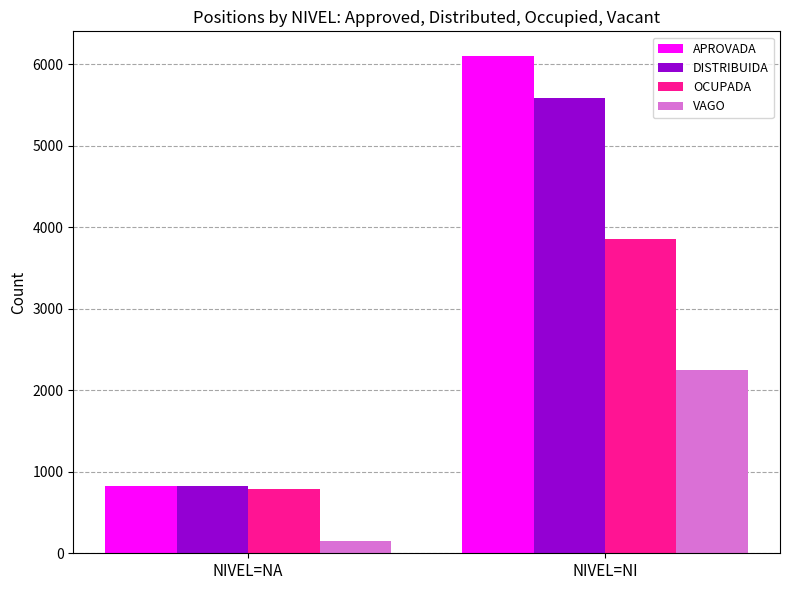

How many values in the OCUPADA series are below 3852?

1